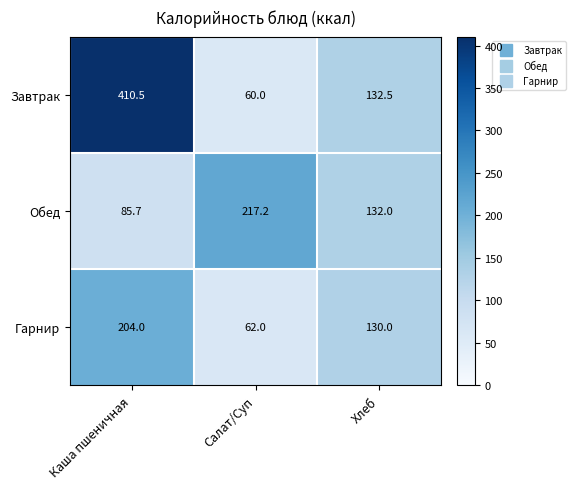

True or false: Гарнир has a value of 139.1 at Каша пшеничная.

False